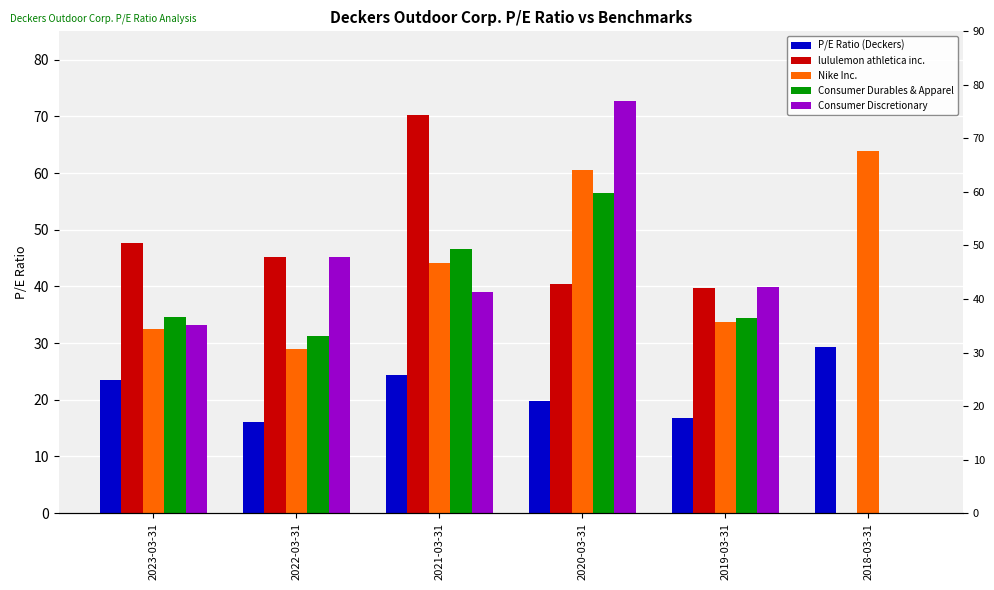

Reading left to right, transcribe all the data shown in this chart.

P/E Ratio (Deckers): 2023-03-31=23.6	2022-03-31=16.1	2021-03-31=24.4	2020-03-31=19.9	2019-03-31=16.7	2018-03-31=29.3
lululemon athletica inc.: 2023-03-31=47.6	2022-03-31=45.1	2021-03-31=70.2	2020-03-31=40.5	2019-03-31=39.7	2018-03-31=0.0
Nike Inc.: 2023-03-31=32.5	2022-03-31=29.0	2021-03-31=44.1	2020-03-31=60.5	2019-03-31=33.7	2018-03-31=63.9
Consumer Durables & Apparel: 2023-03-31=34.6	2022-03-31=31.2	2021-03-31=46.5	2020-03-31=56.4	2019-03-31=34.4	2018-03-31=0.0
Consumer Discretionary: 2023-03-31=33.2	2022-03-31=45.1	2021-03-31=39.0	2020-03-31=72.8	2019-03-31=39.9	2018-03-31=0.0